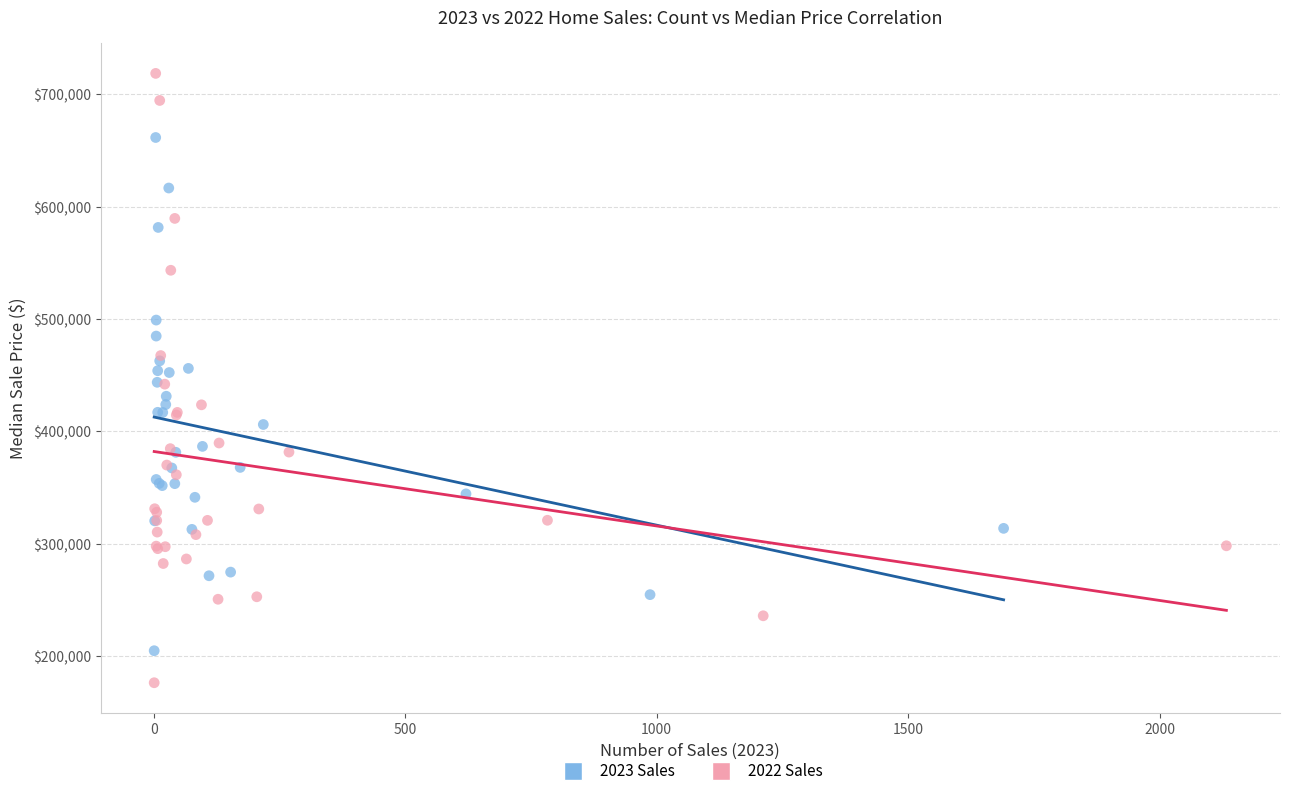

Which series reaches the minimum Y coordinate?

2022 Sales